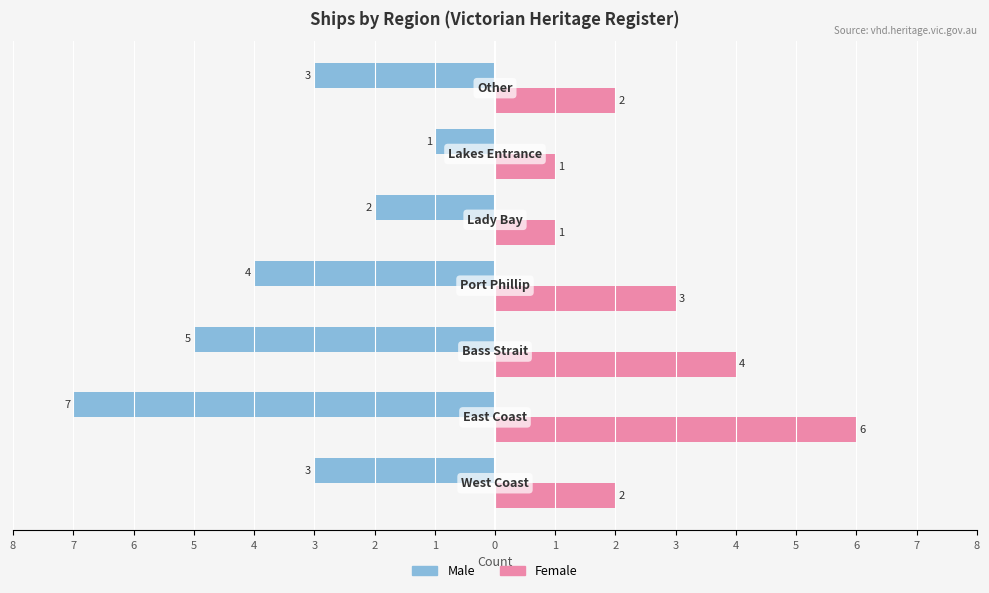

What are all the series names shown in the legend?

Male, Female